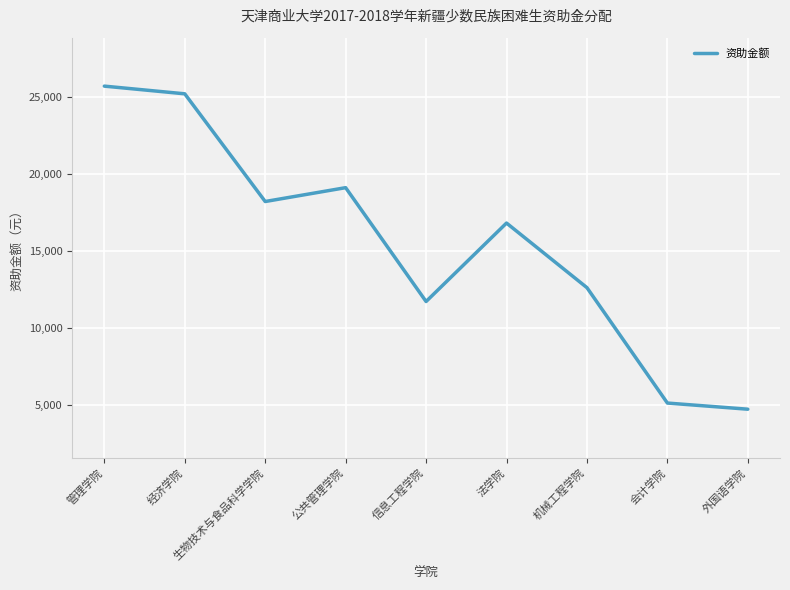

At which category does the data reach its first local valley?

生物技术与食品科学学院